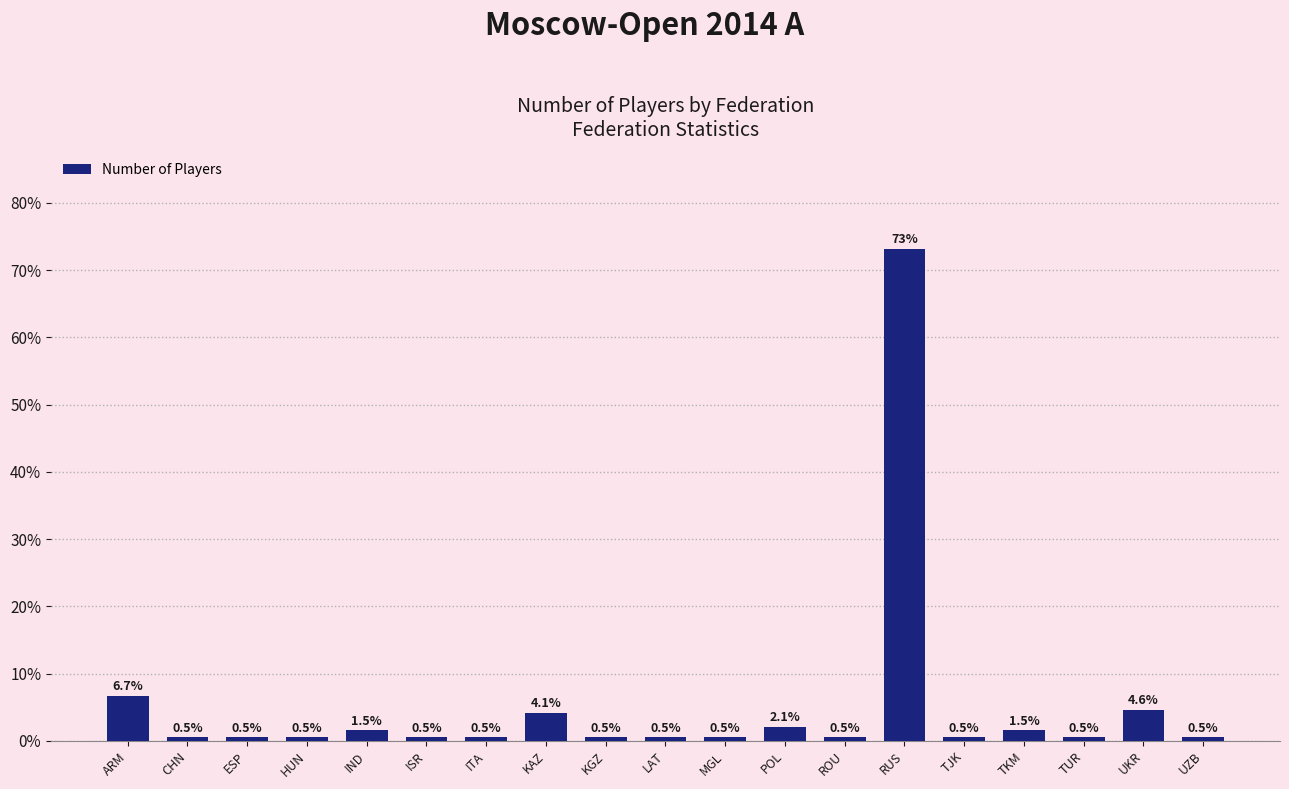

What is the minimum value shown in the chart?

0.5